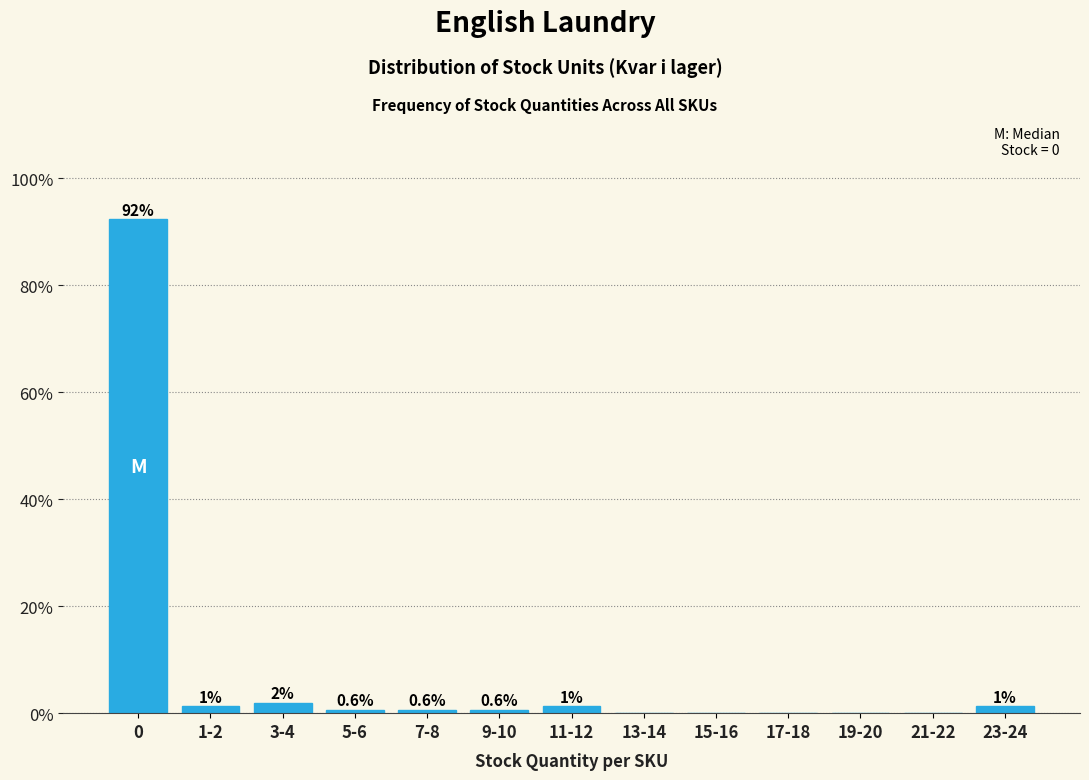

Are the bars horizontal?

No